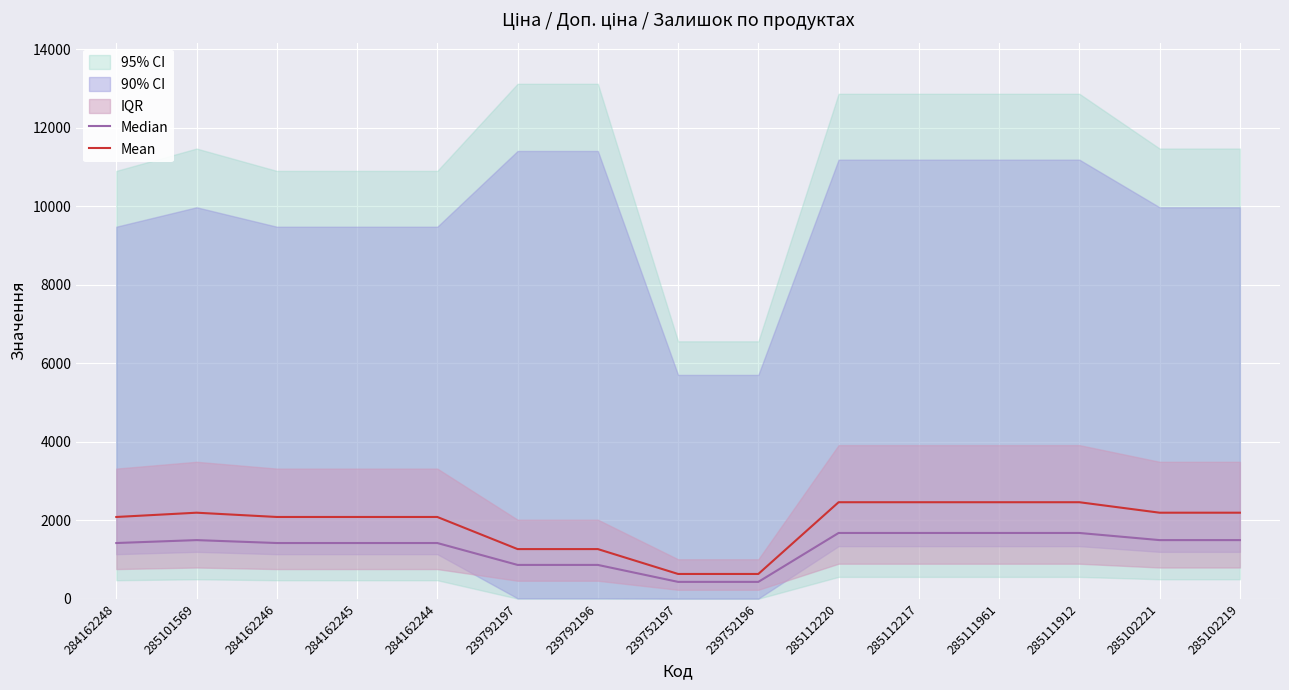

Rank the categories by Mean value from highest to lowest.

285112220, 285112217, 285111961, 285111912, 285101569, 285102221, 285102219, 284162248, 284162246, 284162245, 284162244, 239792197, 239792196, 239752197, 239752196